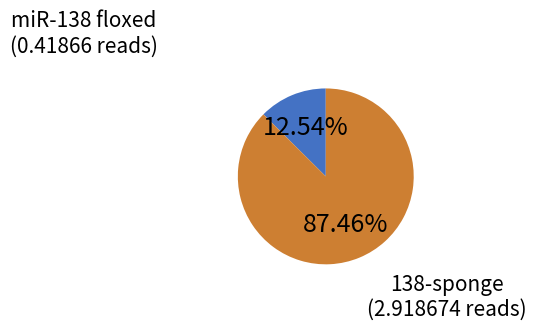

Which category has the biggest portion of the pie?

138-sponge